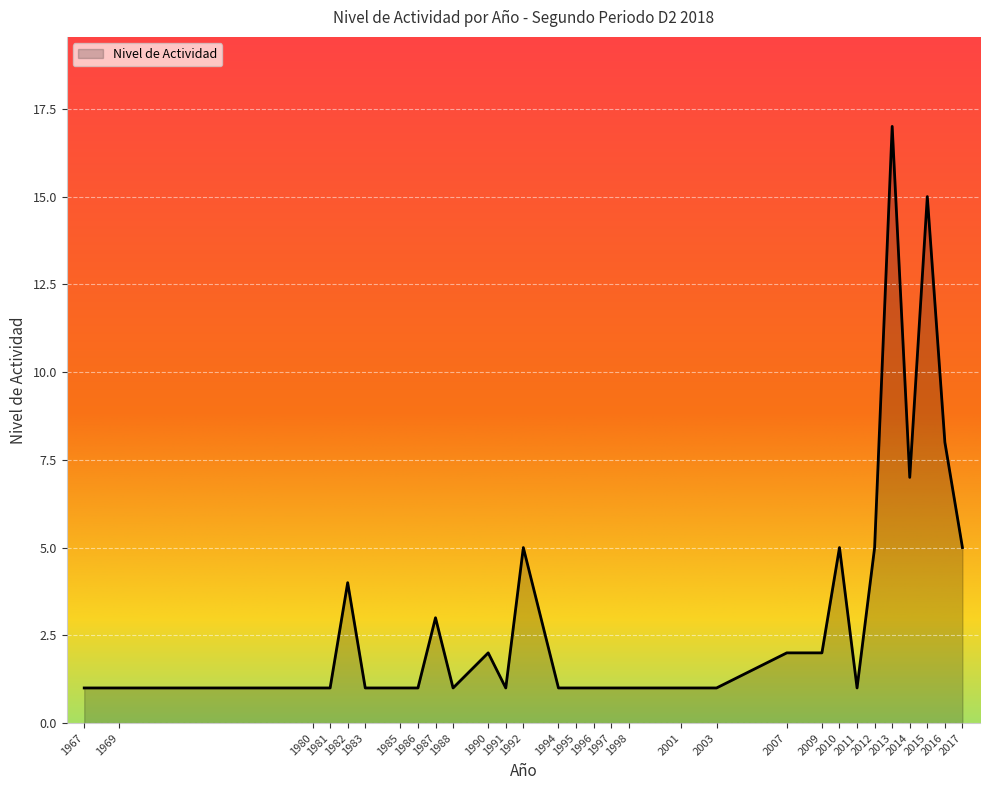

True or false: the data shows 1 at 1980.

True